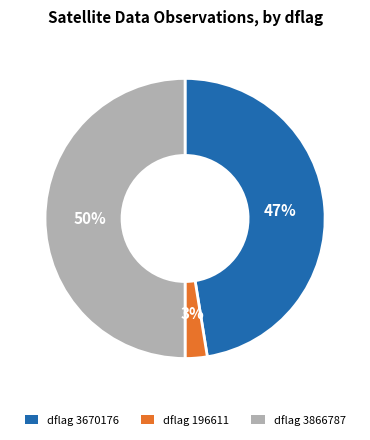

To the nearest percent, what is the difference between the largest and smallest slice percentages?

47%